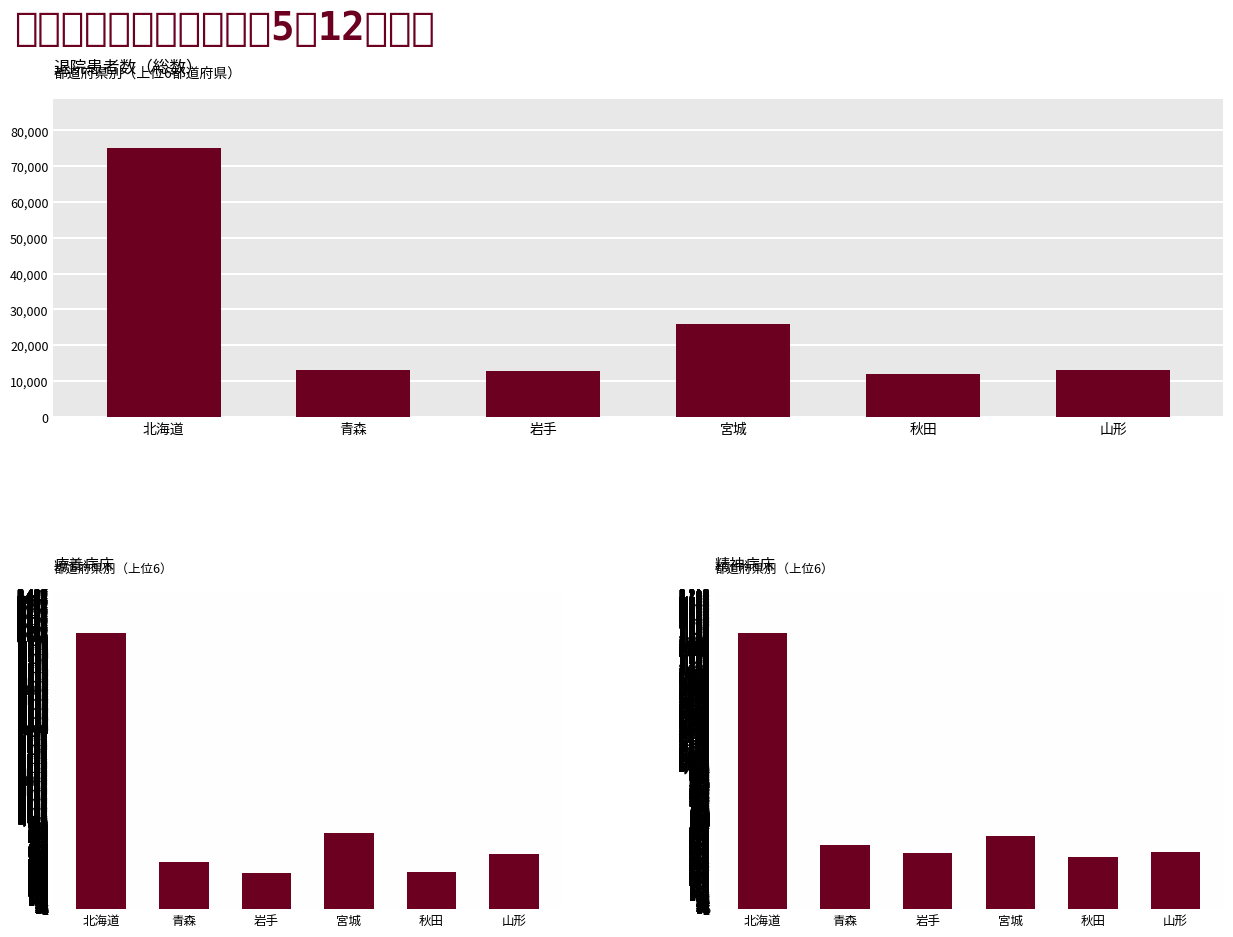

Which category has the highest value across all series?

北海道